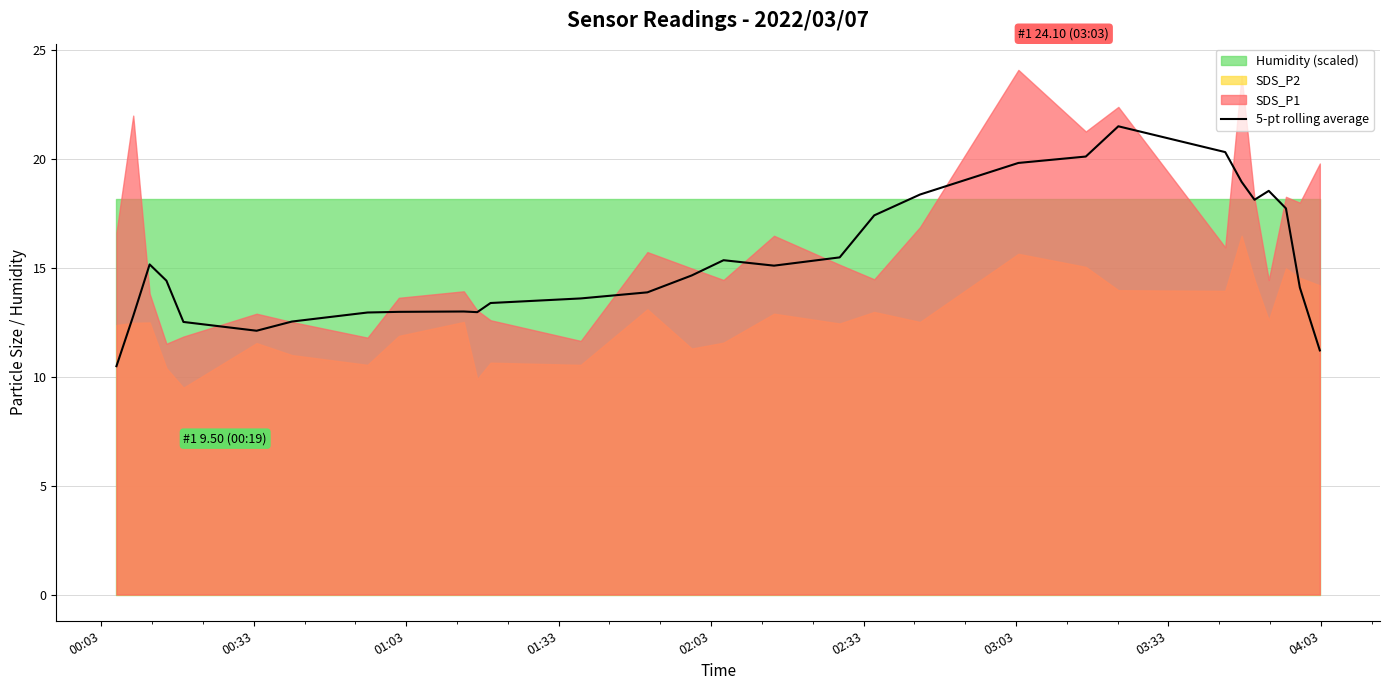

How many interior local valleys (lower than both neighbors) does the data have?

4